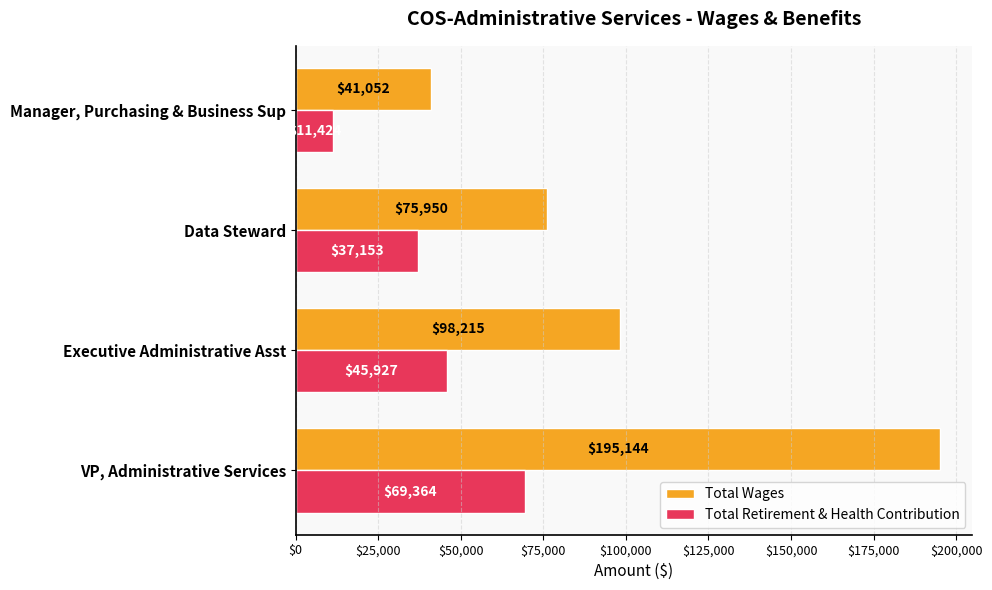

Where is Total Retirement & Health Contribution nearest to the value 40394?

Data Steward